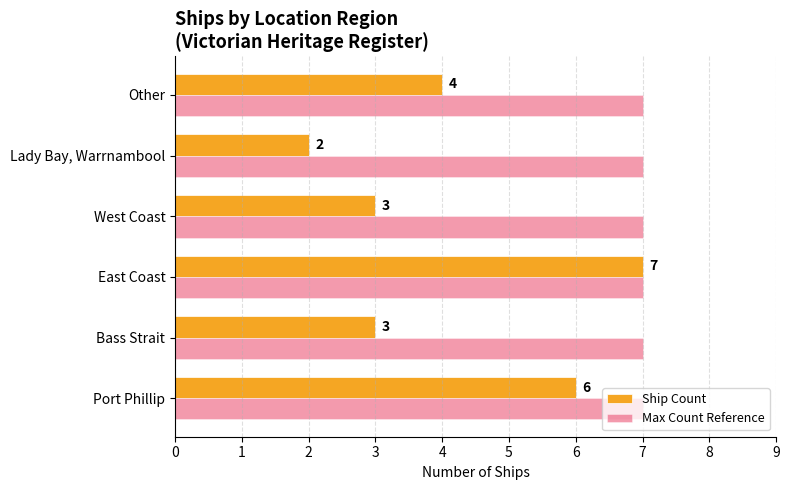

Is it true that Max Count Reference equals 7 at East Coast?

True